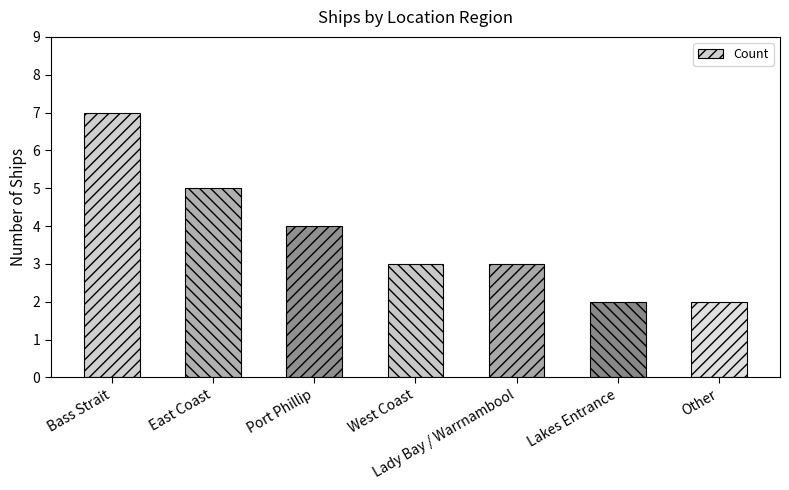

What is the value of the 4th bar from the left?

3